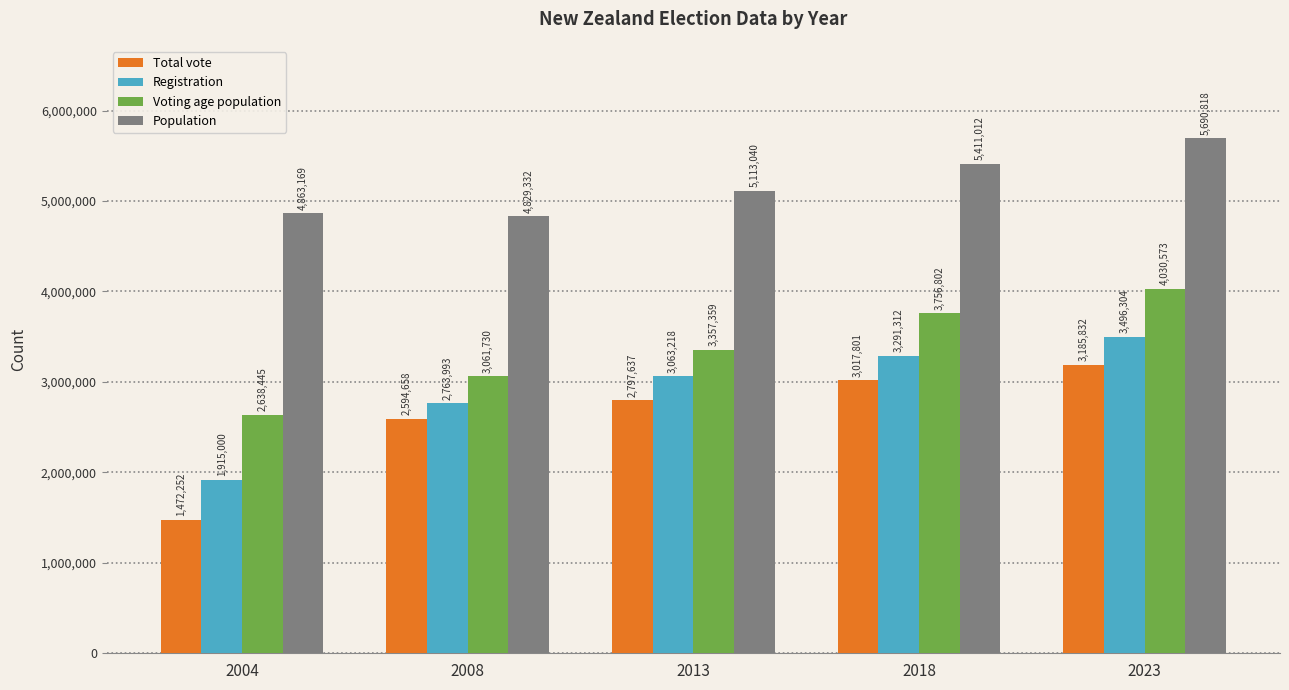

True or false: Total vote has a value of 3988611 at 2018.

False